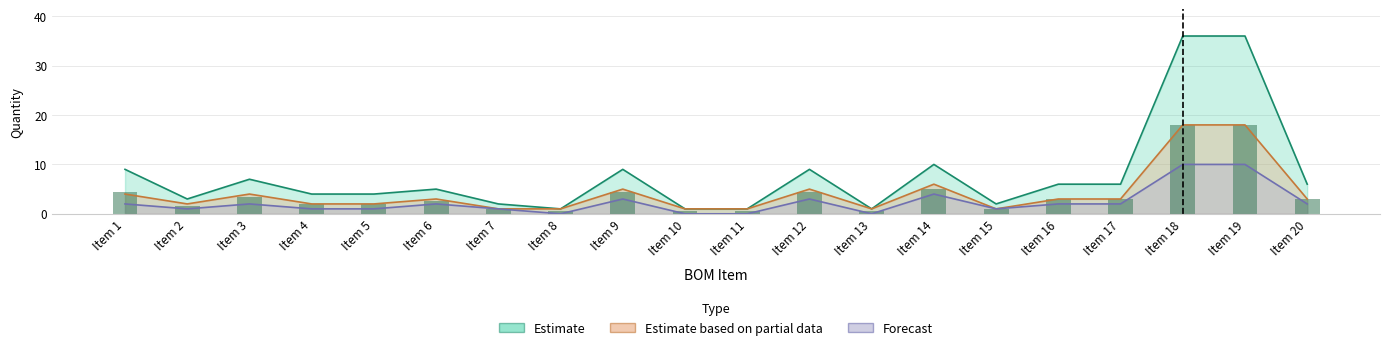

What is the sum of the Estimate values at Item 18 and Item 11?

37